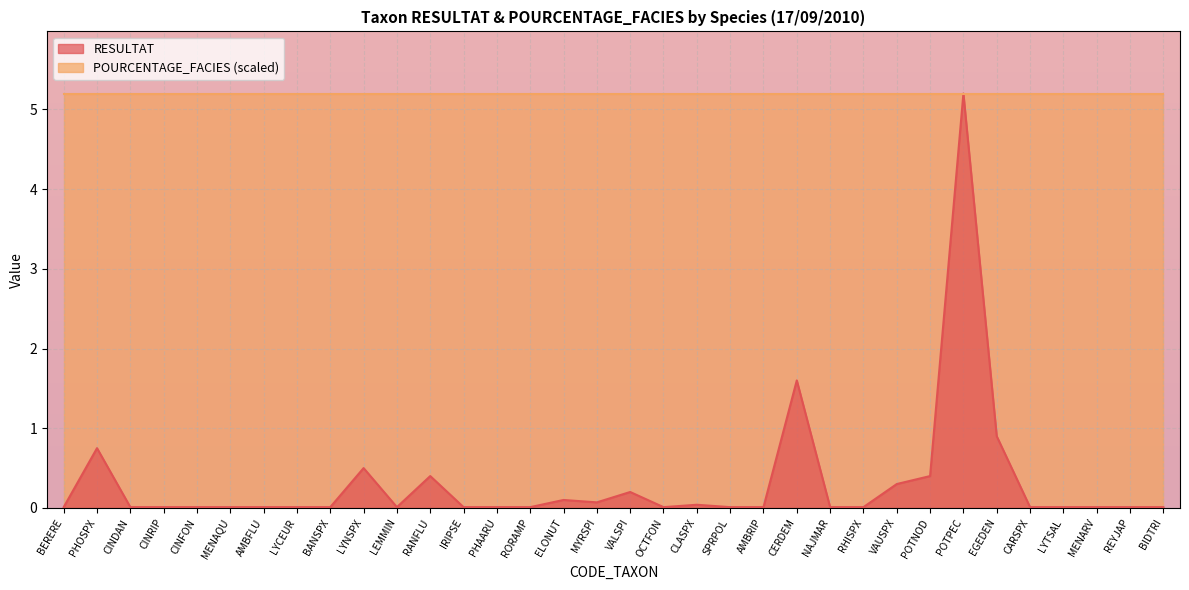

Reading left to right, list all the values displayed in this chart.

0.0	0.8	0.0	0.0	0.0	0.0	0.0	0.0	0.0	0.5	0.0	0.4	0.0	0.0	0.0	0.1	0.1	0.2	0.0	0.0	0.0	0.0	1.6	0.0	0.0	0.3	0.4	5.2	0.9	0.0	0.0	0.0	0.0	0.0